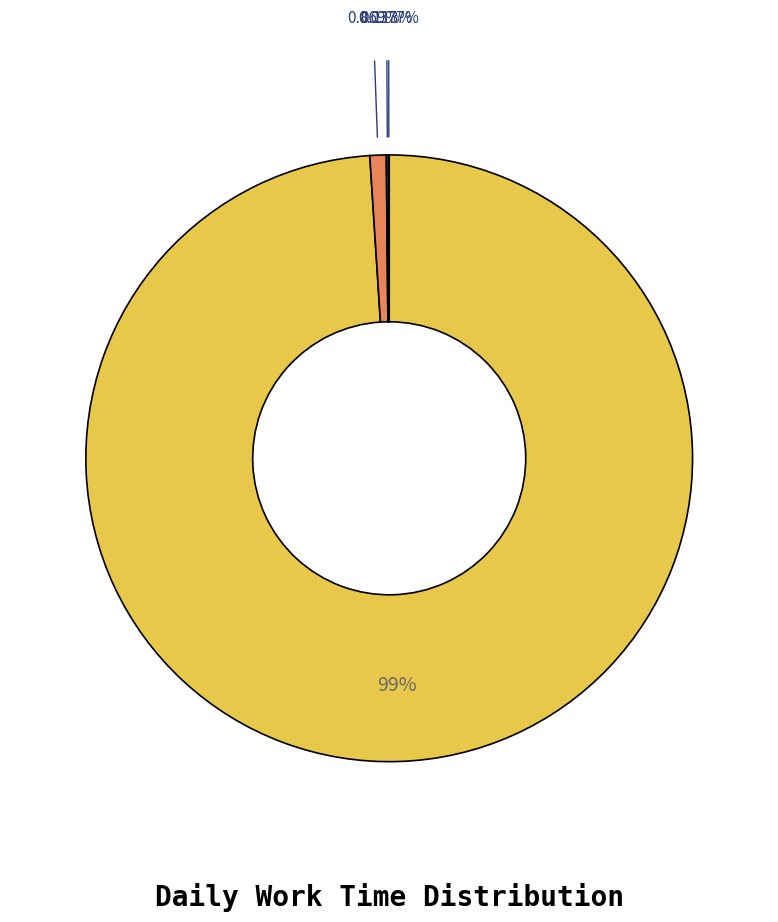

To the nearest percent, what is the difference between the largest and smallest slice percentages?

99%